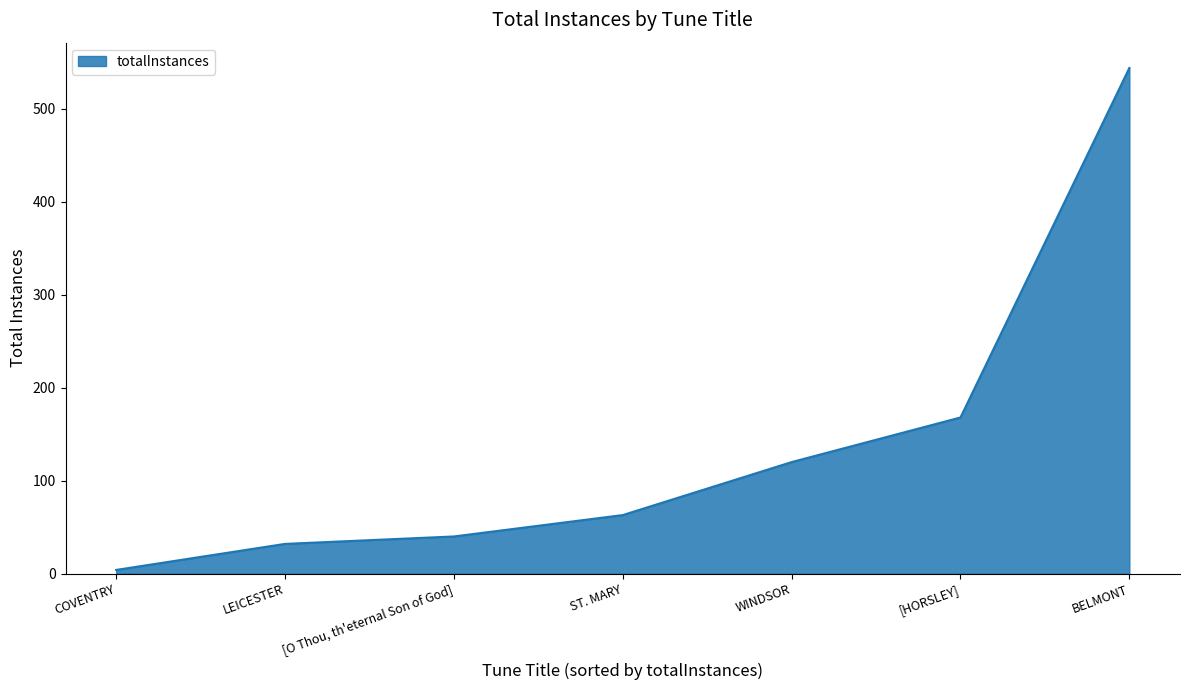

What is the smallest value displayed?

4